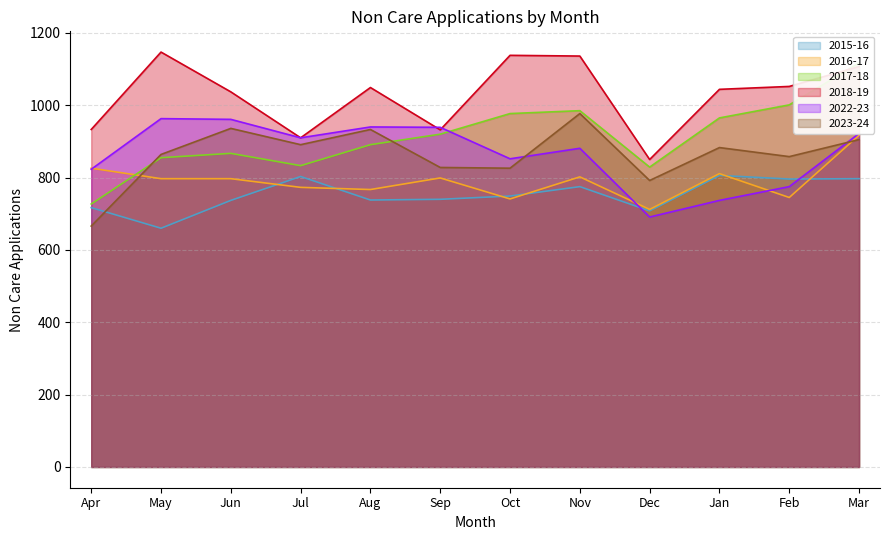

Does the chart have visible grid lines?

Yes